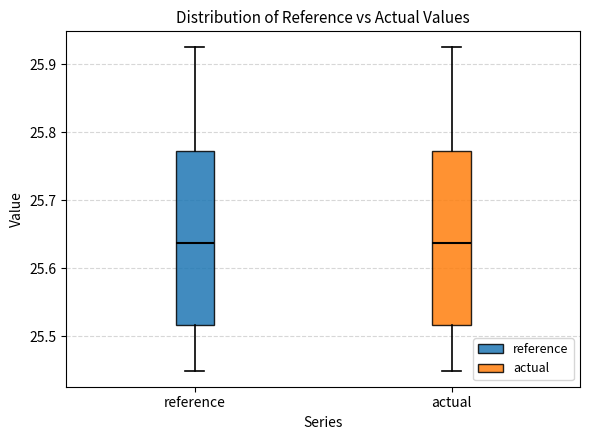

Where does the lower whisker of the box for actual end on the y-axis? The values are not printed on the chart, so give them approximately, as read against the axis.

25.45